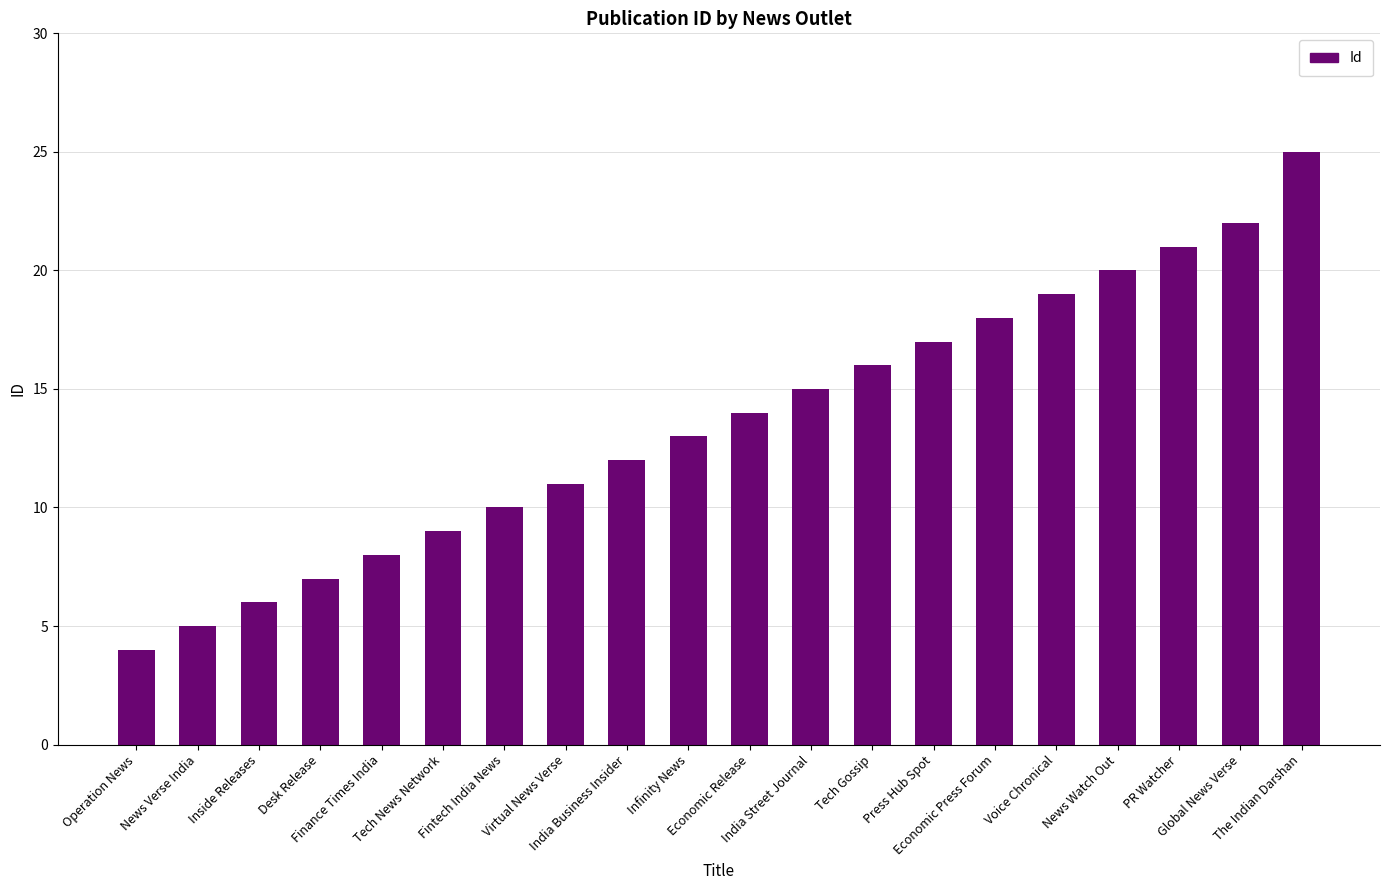

How many series are shown in this chart?

1